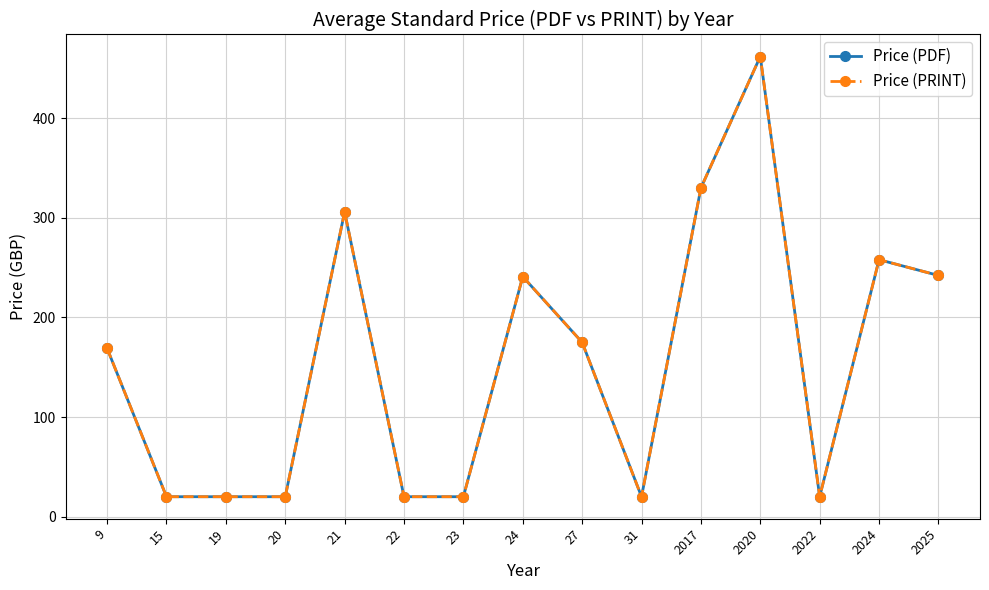

What is the difference between the second highest and minimum values in the Price (PRINT) series?

310.0